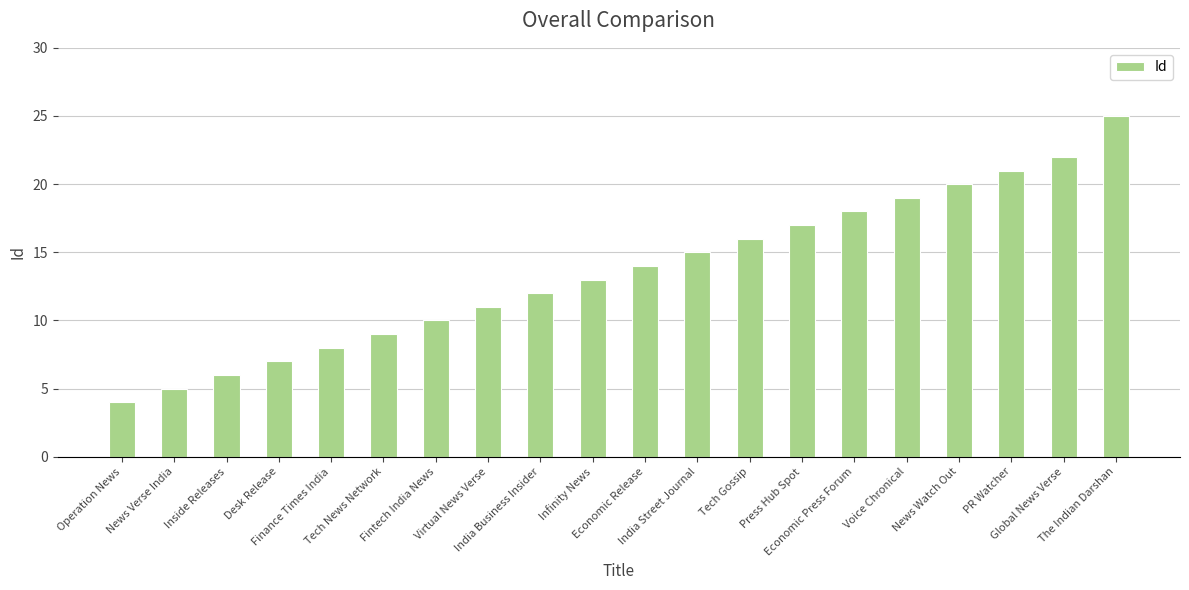

What is the value of the 18th bar from the left?

21